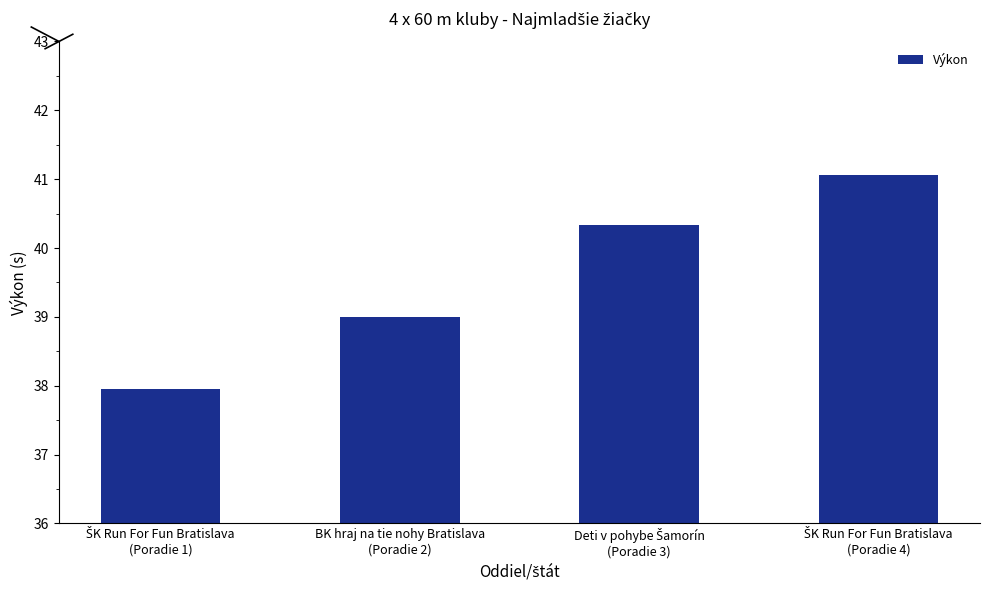

What is the minimum value shown in the chart?

38.0